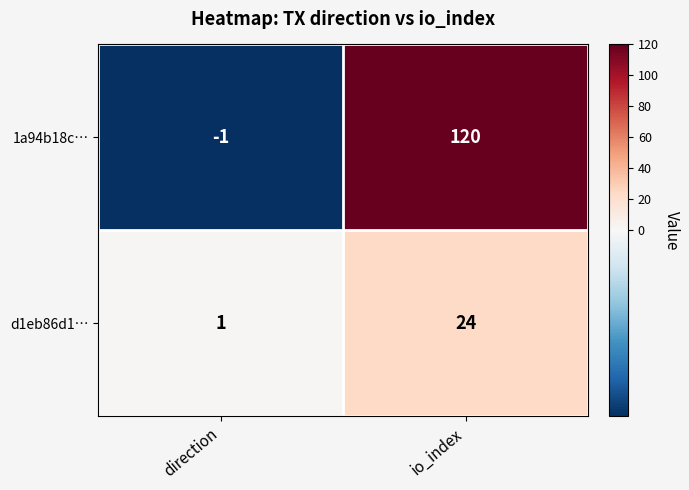

Which series changed the most between direction and io_index?

1a94b18c…